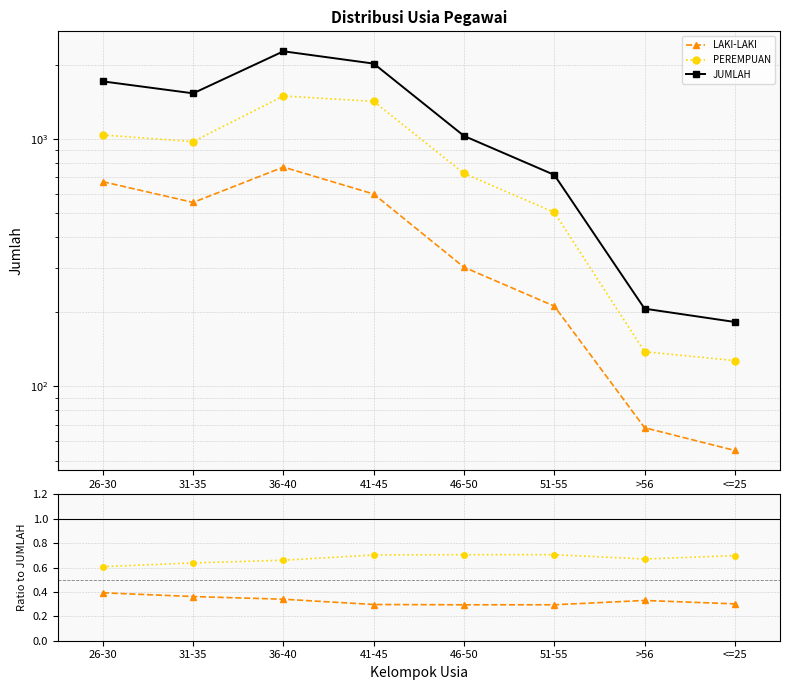

How many lines are shown in the chart?

3